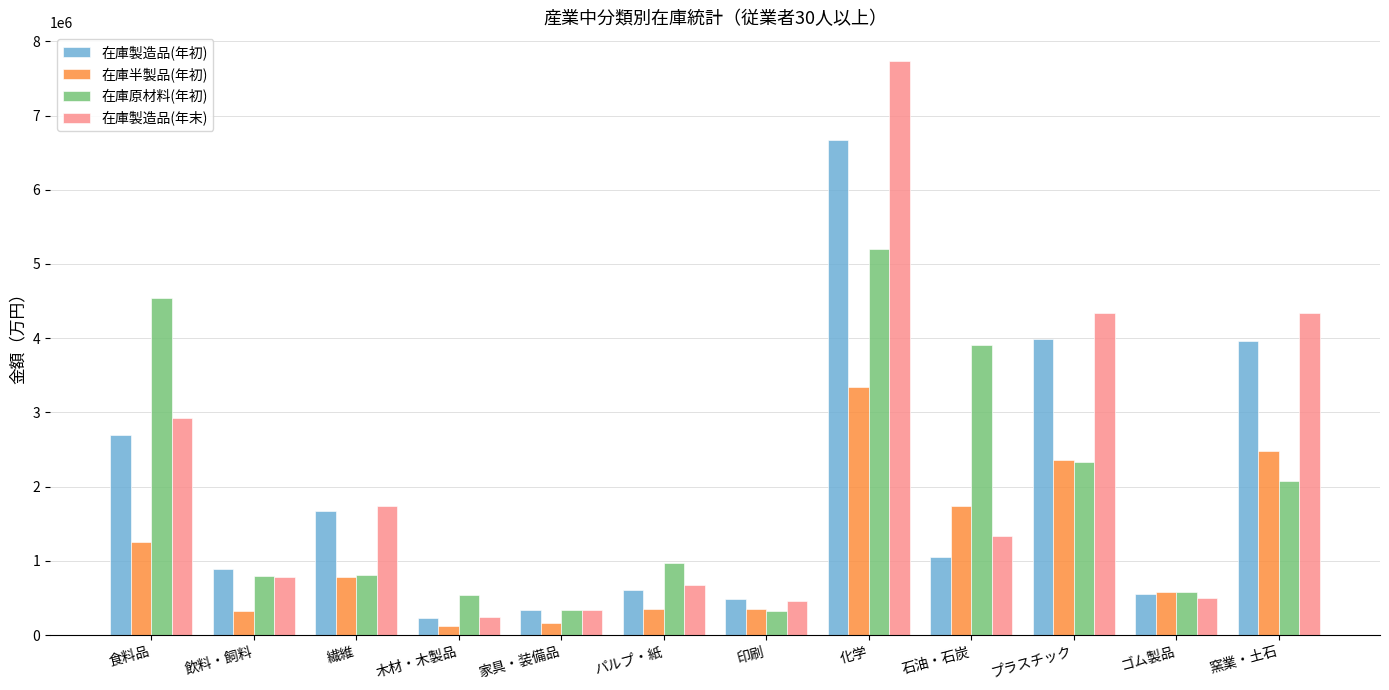

At パルプ・紙, list the series in order from smallest to largest.

在庫半製品(年初), 在庫製造品(年初), 在庫製造品(年末), 在庫原材料(年初)